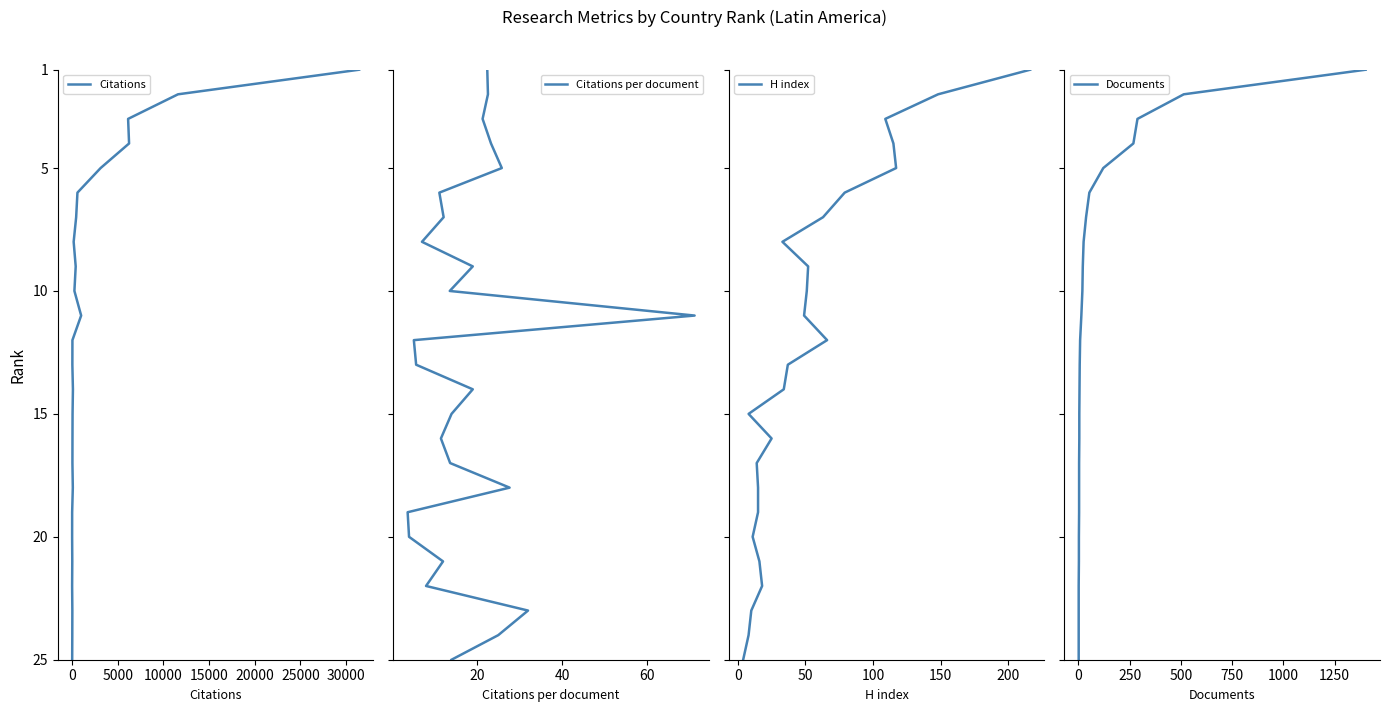

How many values in the Citations series exceed 13?

12